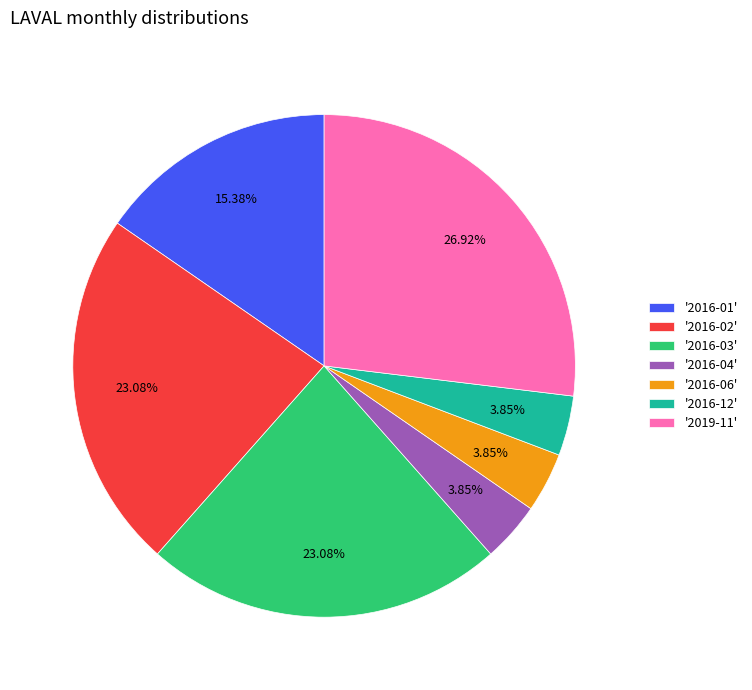

Which category has the biggest portion of the pie?

'2019-11'